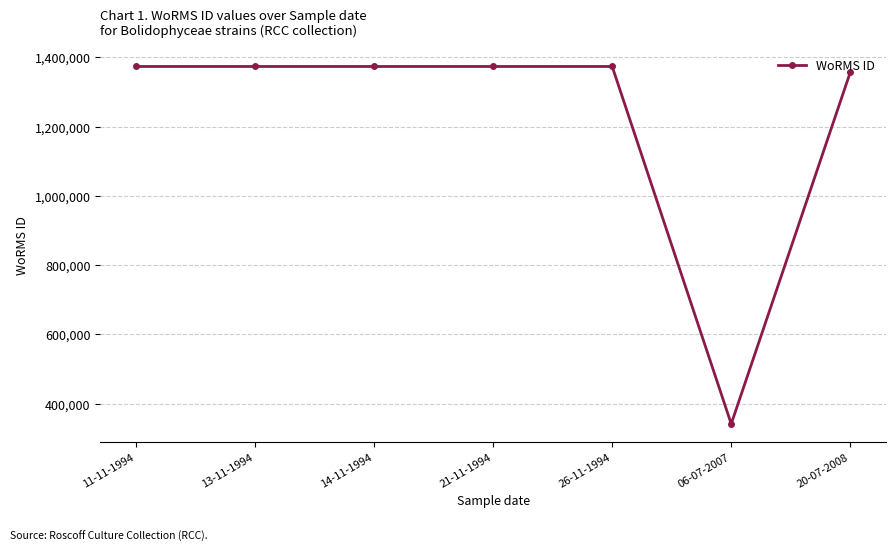

What position from the right is 13-11-1994?

6